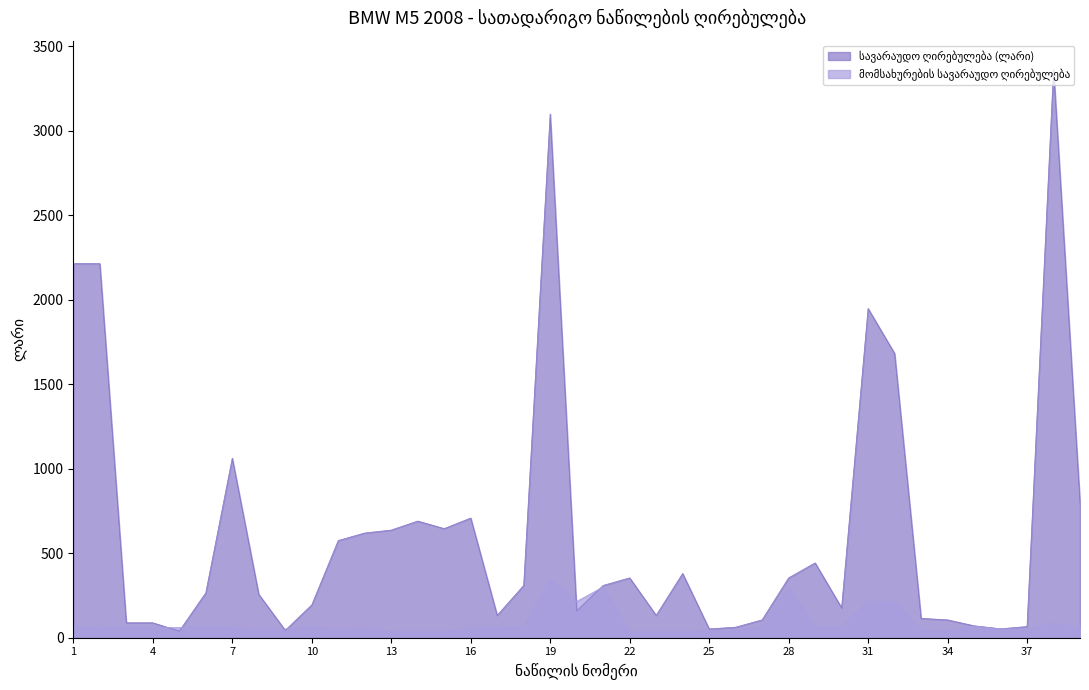

Which has a higher value, 30 or 2?

2